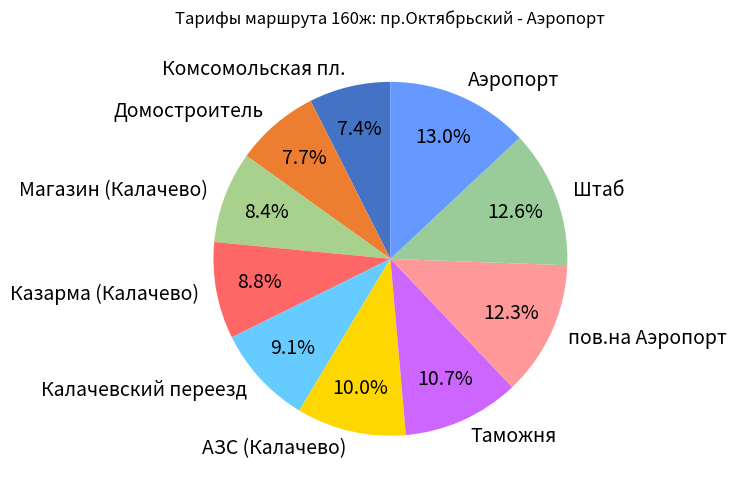

Between Магазин (Калачево) and Аэропорт, which is larger?

Аэропорт